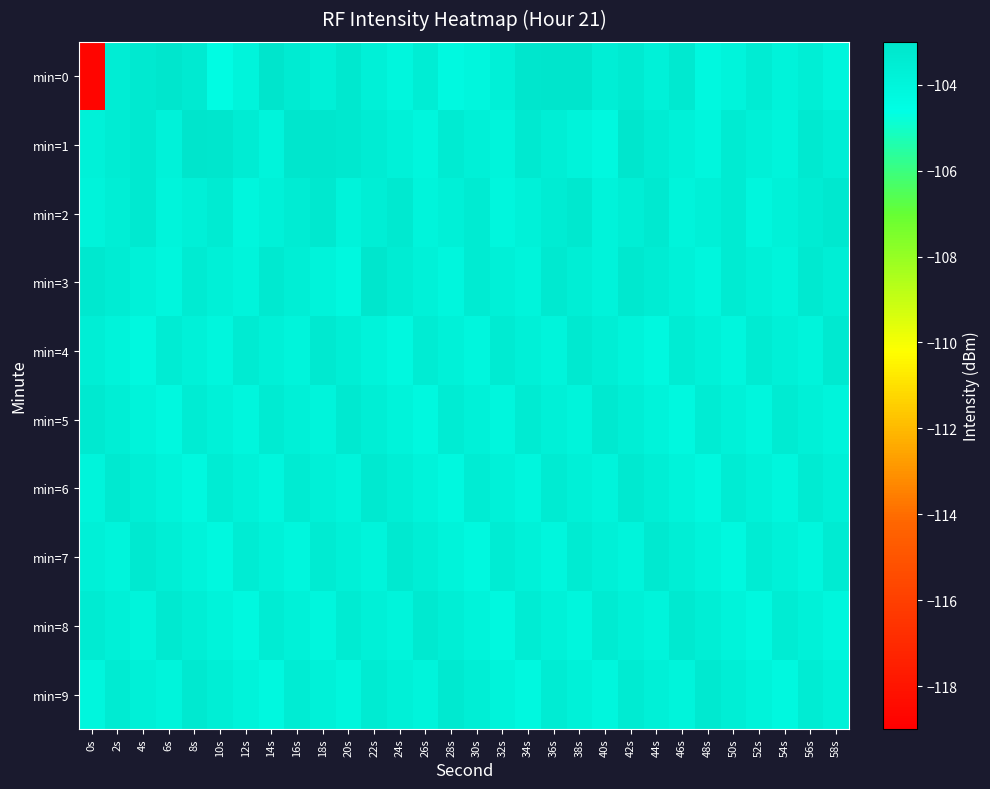

What is the minimum value shown in the chart?

-118.7